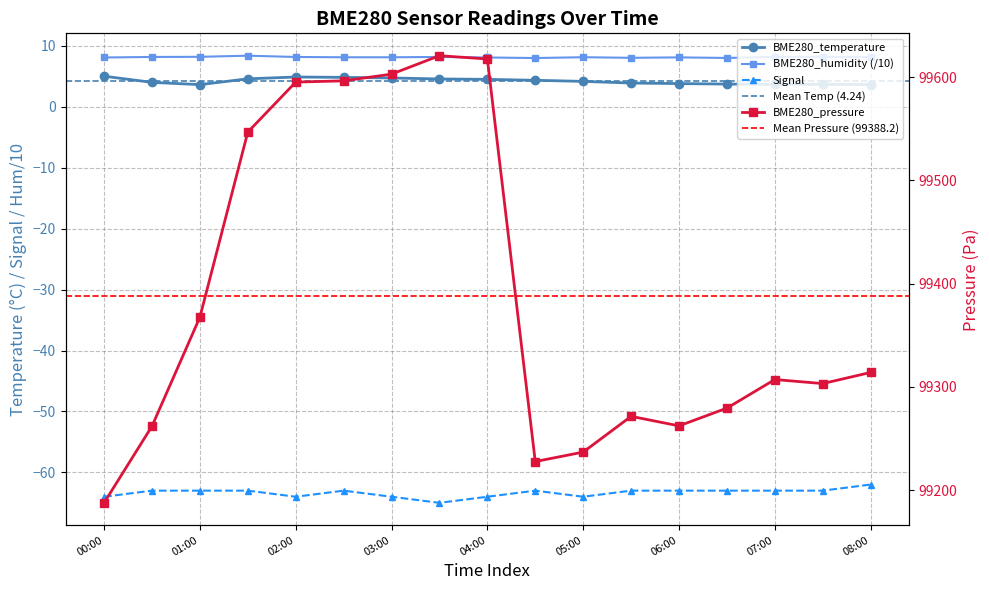

True or false: BME280_pressure and BME280_temperature cross at least once.

False